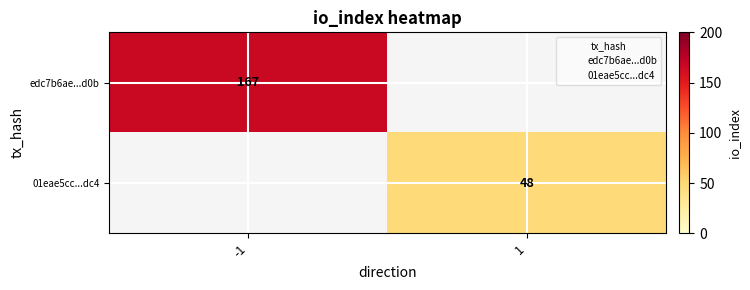

At how many categories does at least one series exceed 139?

1